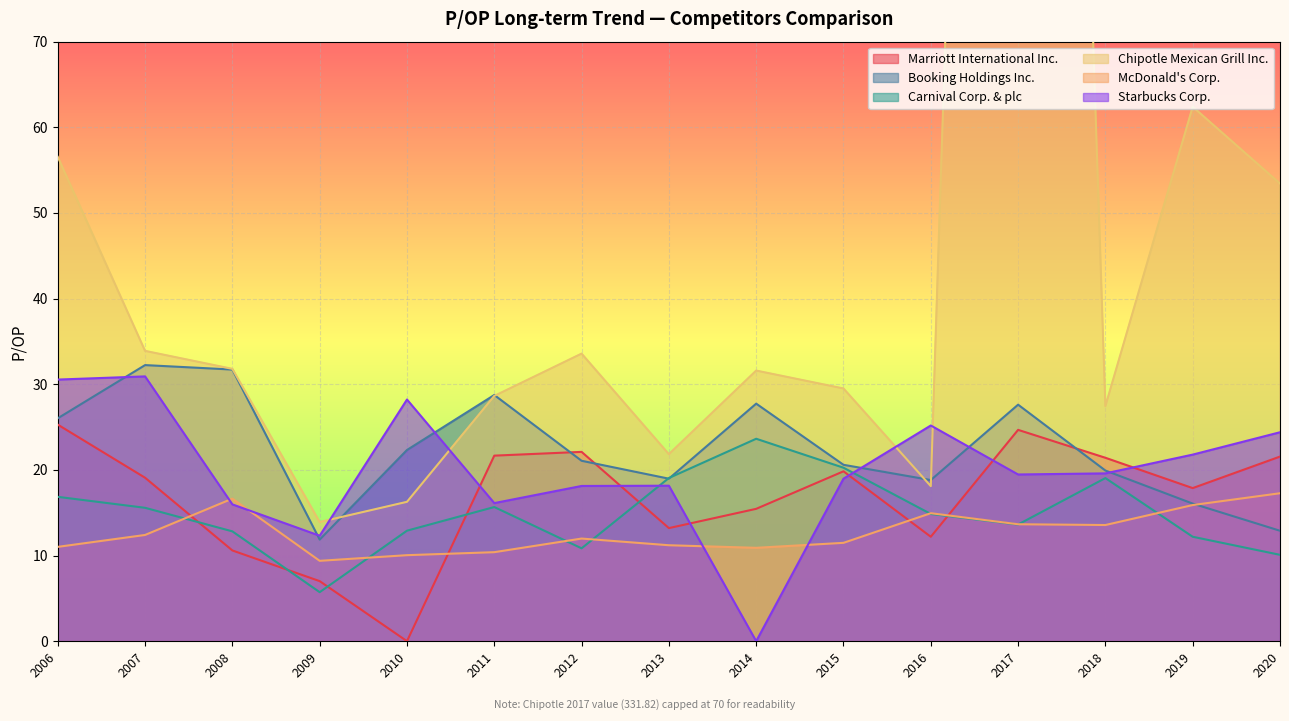

What is the highest value of the McDonald's Corp. series?

17.3